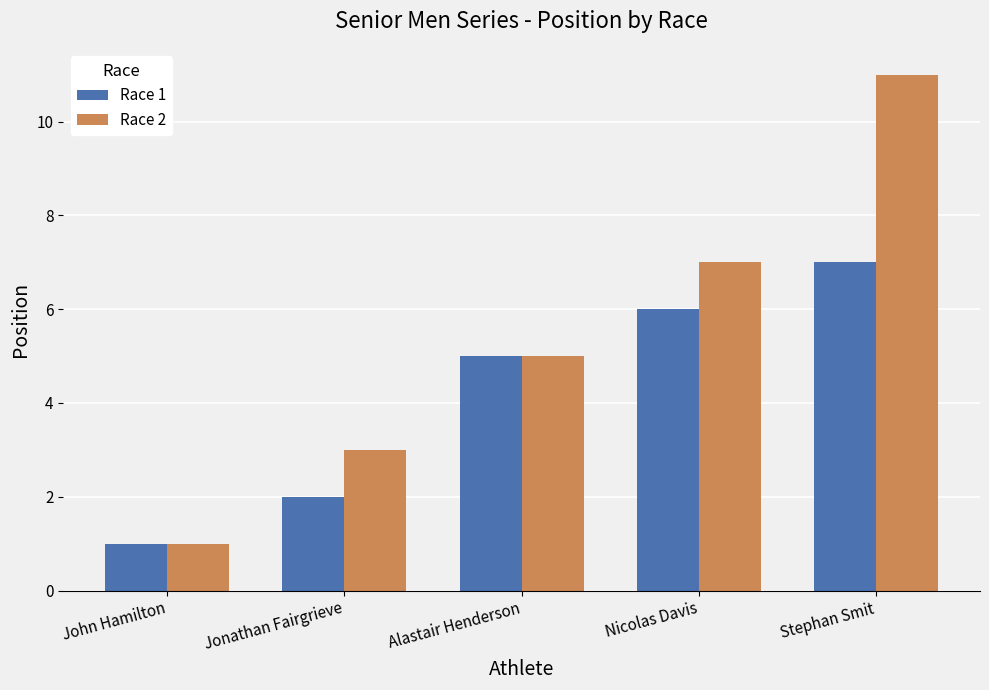

Rank the series by their maximum value, from highest to lowest.

Race 2, Race 1